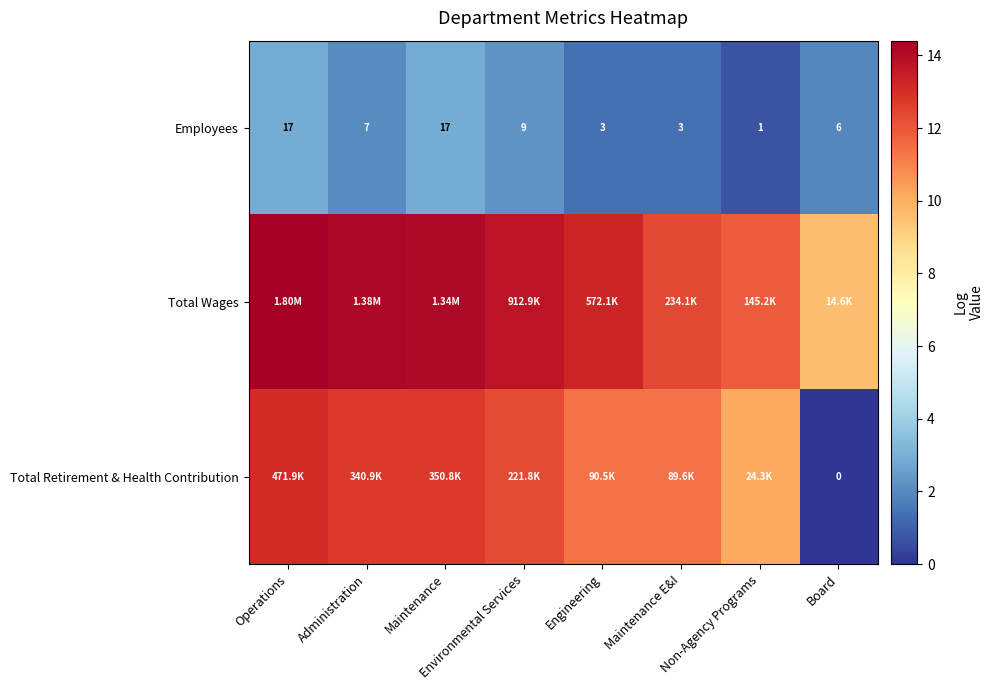

What is the total value across all series at Operations?

30.4